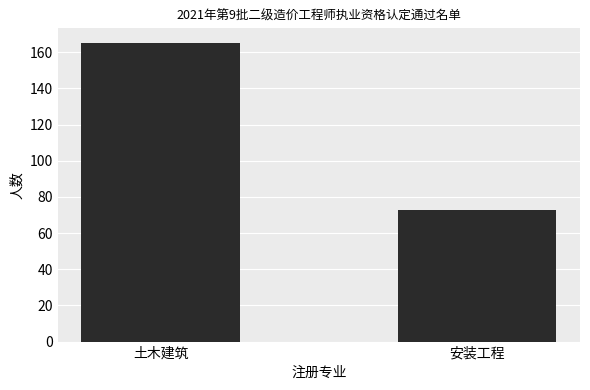

How many data points are less than 165?

1